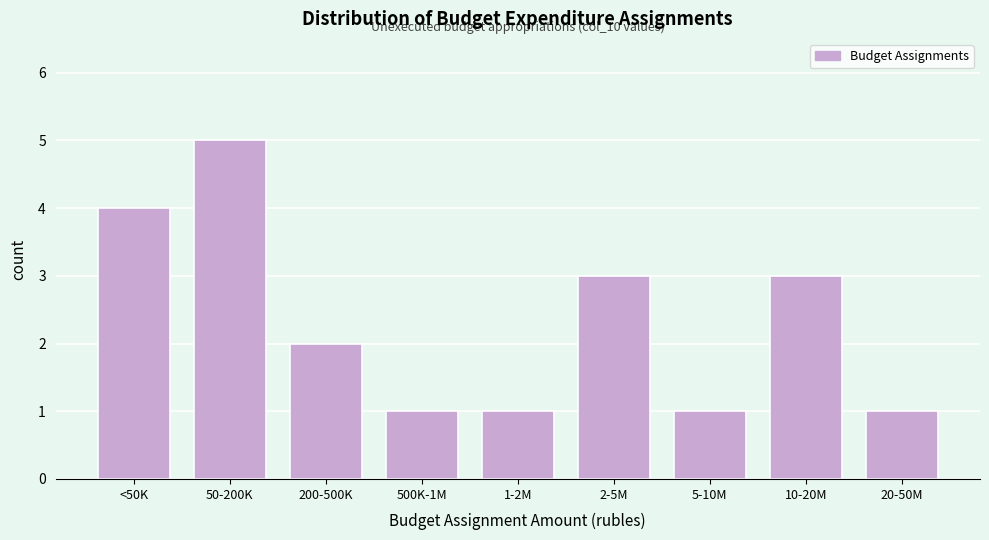

Reading left to right, transcribe all the data shown in this chart.

<50K=4	50-200K=5	200-500K=2	500K-1M=1	1-2M=1	2-5M=3	5-10M=1	10-20M=3	20-50M=1